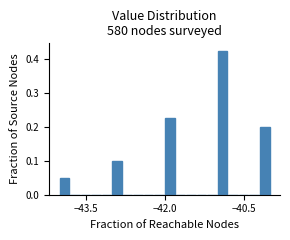

Read against the x-axis, roughly where is the centre of the tallest bar?

-41.0